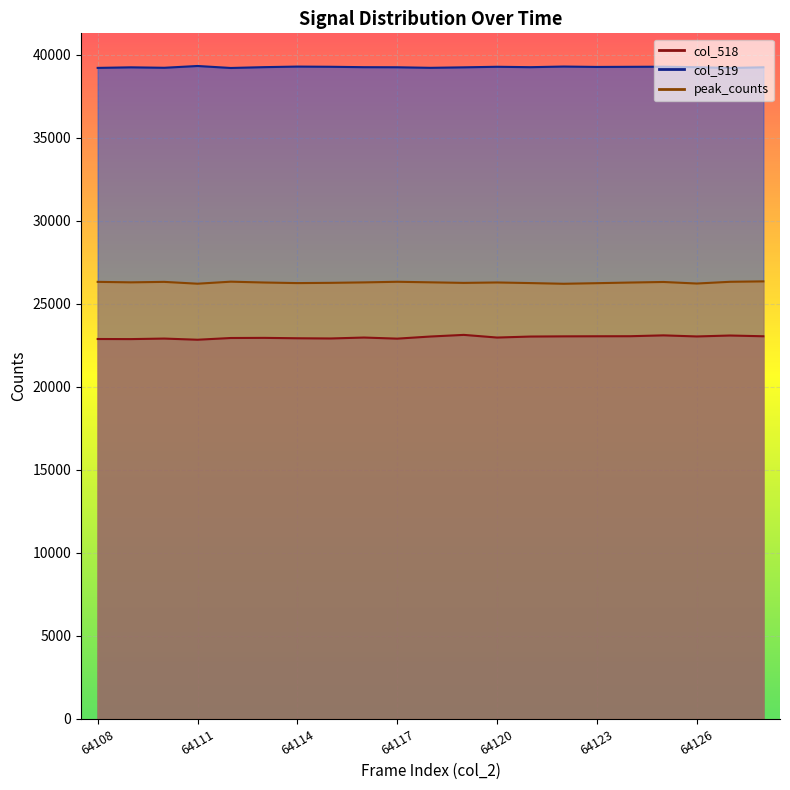

What is the difference between the maximum and minimum values in the col_518 series?

292